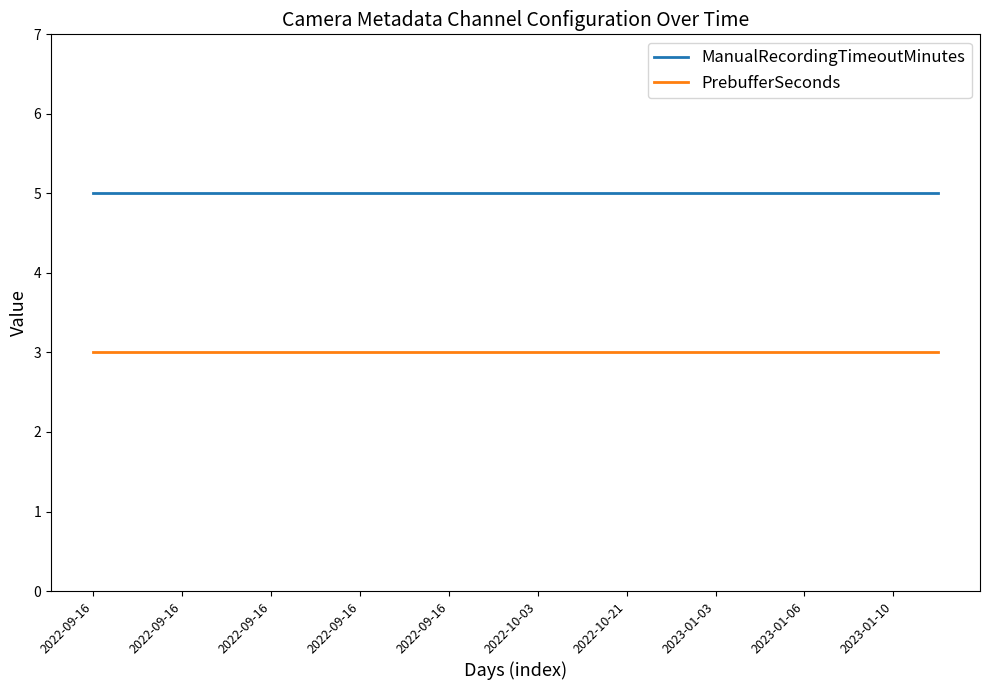

List the series in order of their overall mean, highest first.

ManualRecordingTimeoutMinutes, PrebufferSeconds